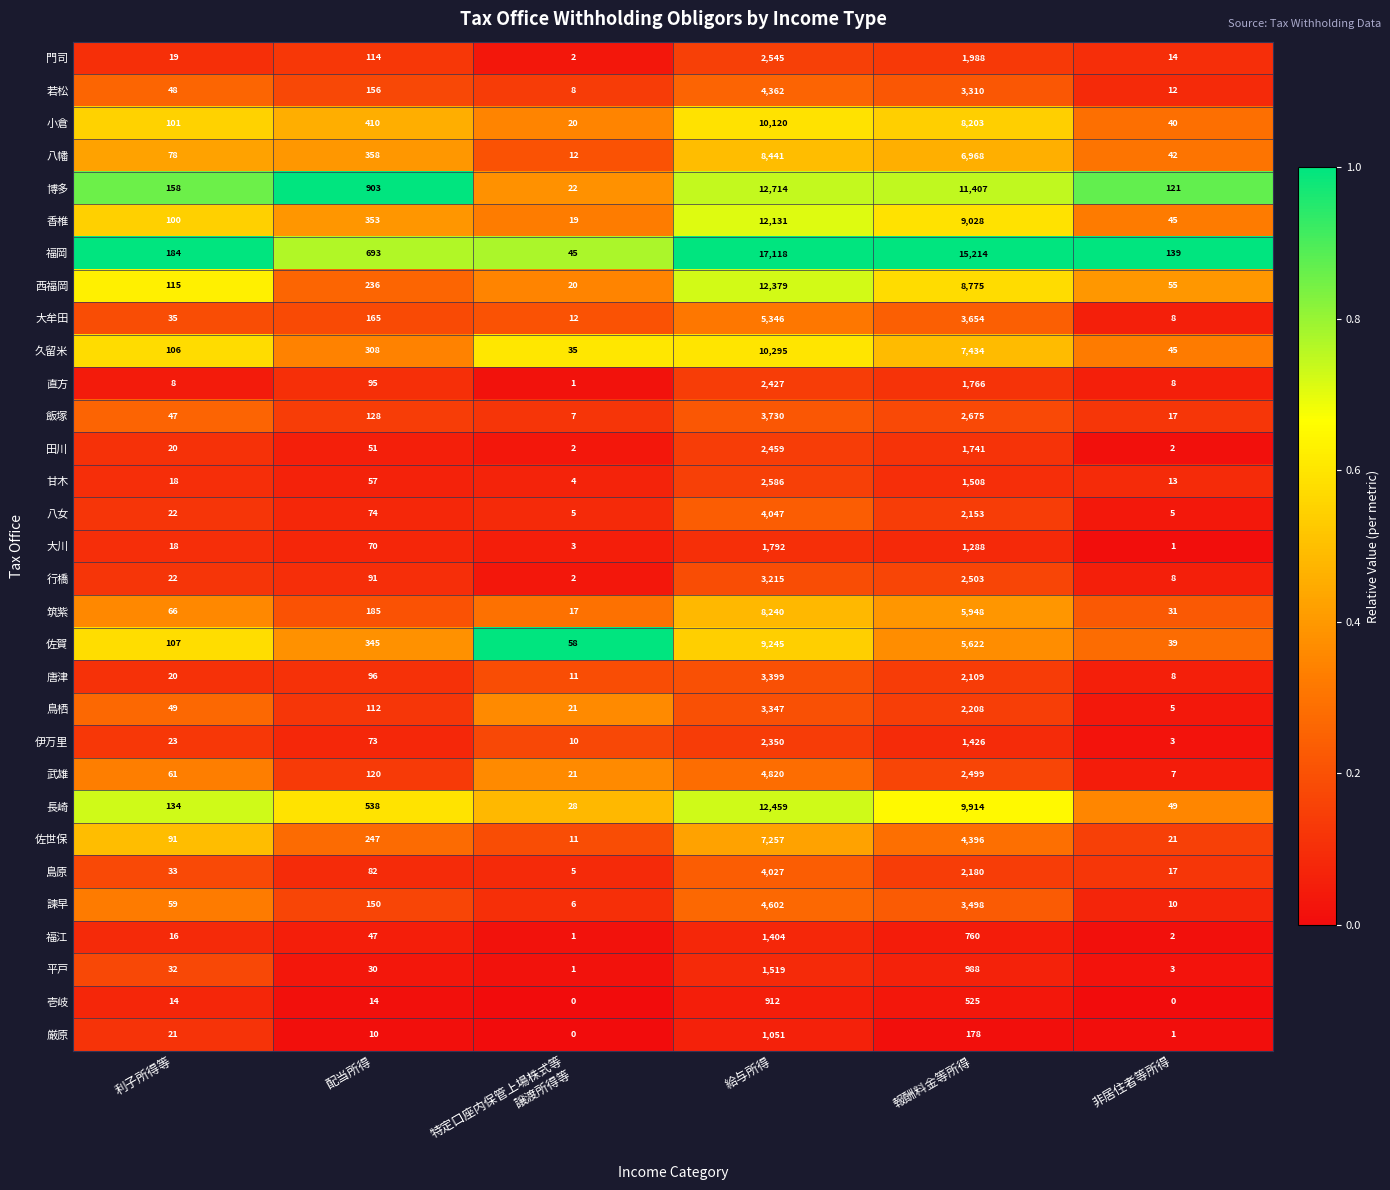

At which label does 伊万里 reach its minimum?

非居住者等所得